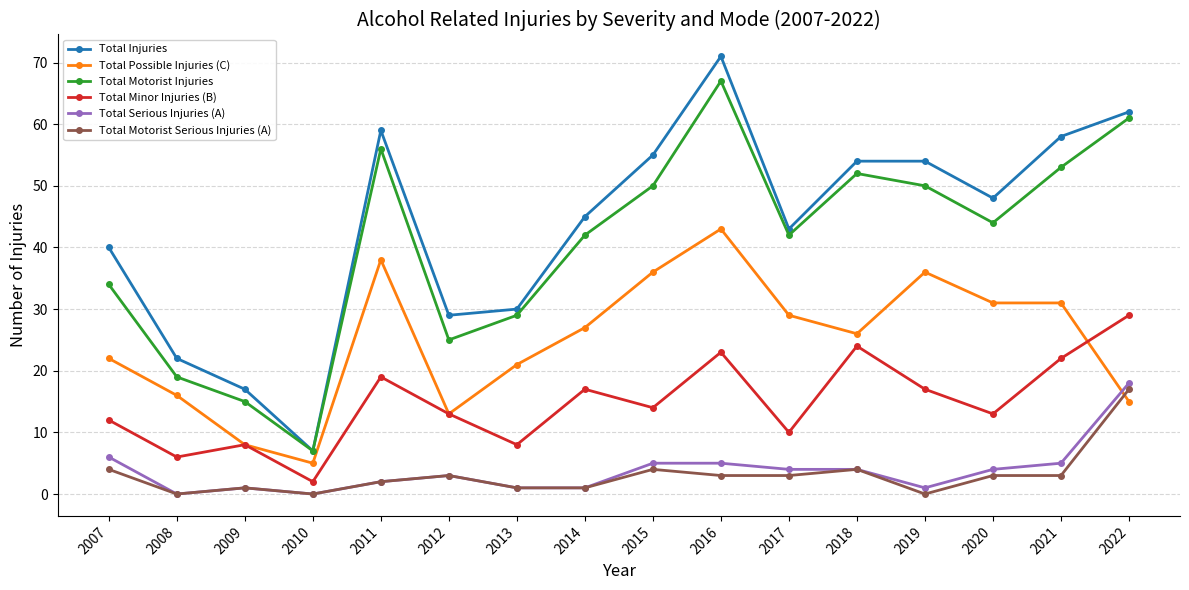

What is the difference between the second highest and second lowest values in the Total Motorist Serious Injuries (A) series?

4